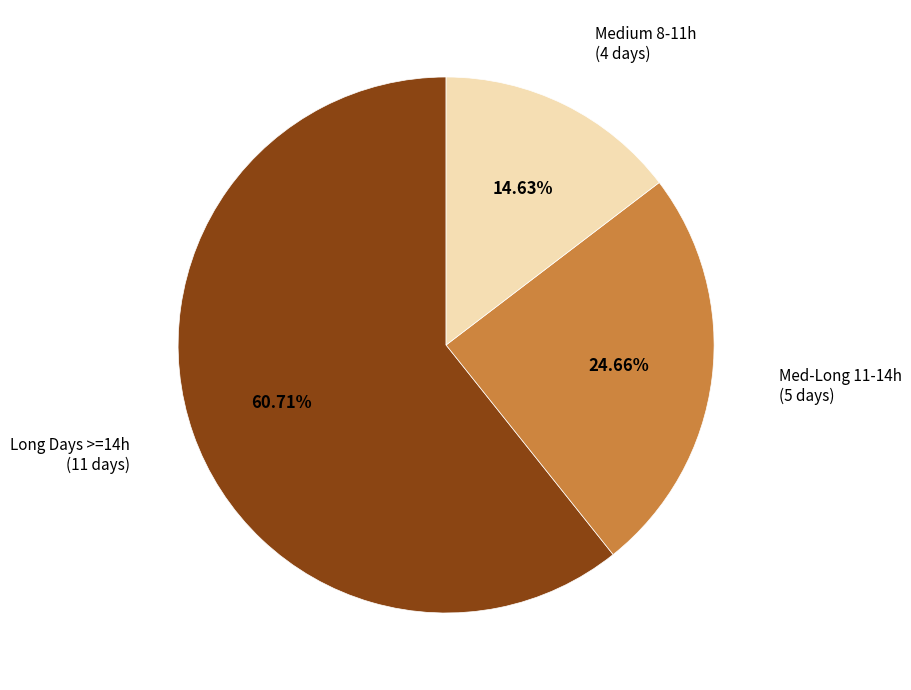

Is there a majority slice in this chart?

Yes